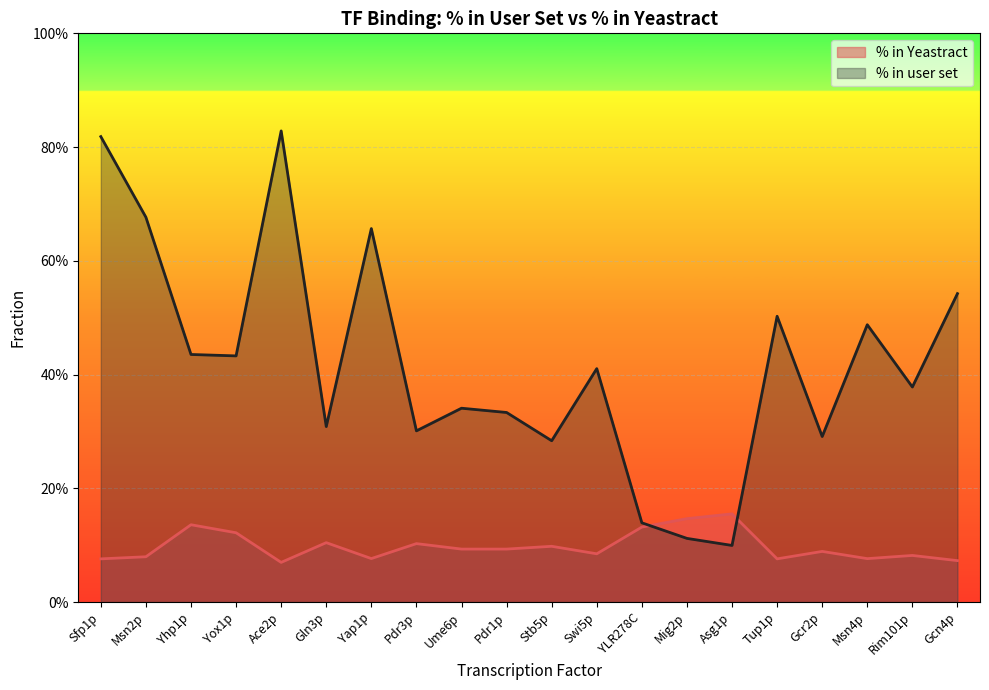

What is the greatest value displayed?

0.8